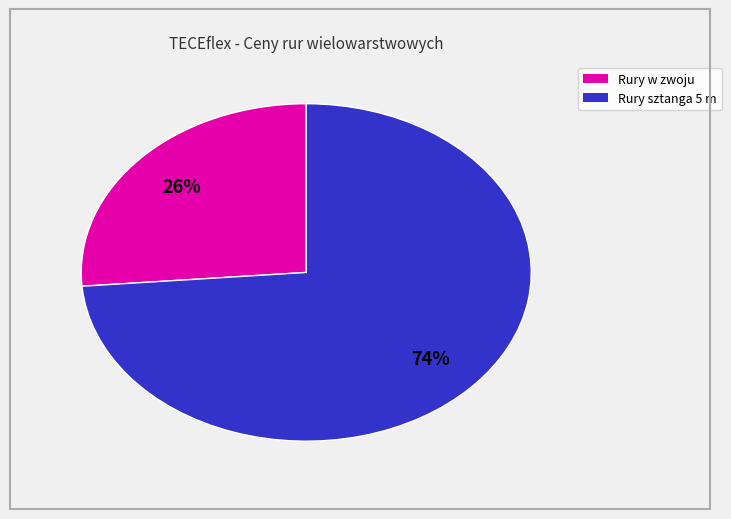

Does any single category account for the majority?

Yes